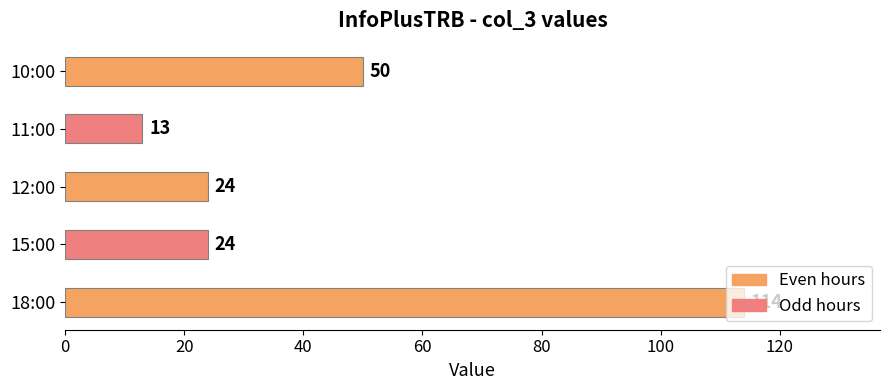

Are the bars grouped side by side (vs. stacked)?

No